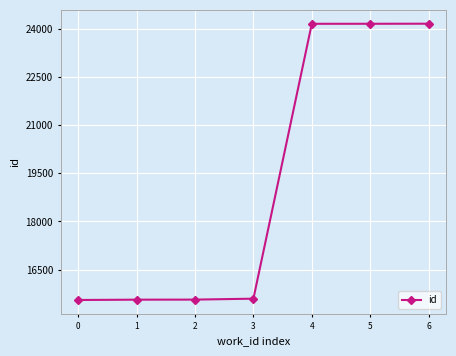

What is the change in value from 2 to 4?

+8592